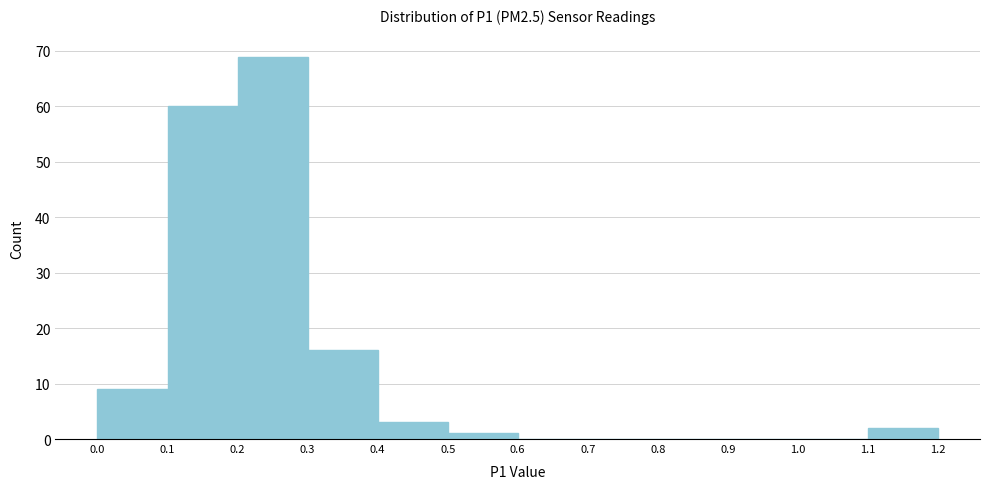

What is the height of the bar covering 1.1 to 1.2 on the x-axis? The values are not printed on the chart, so give them approximately, as read against the axis.

2